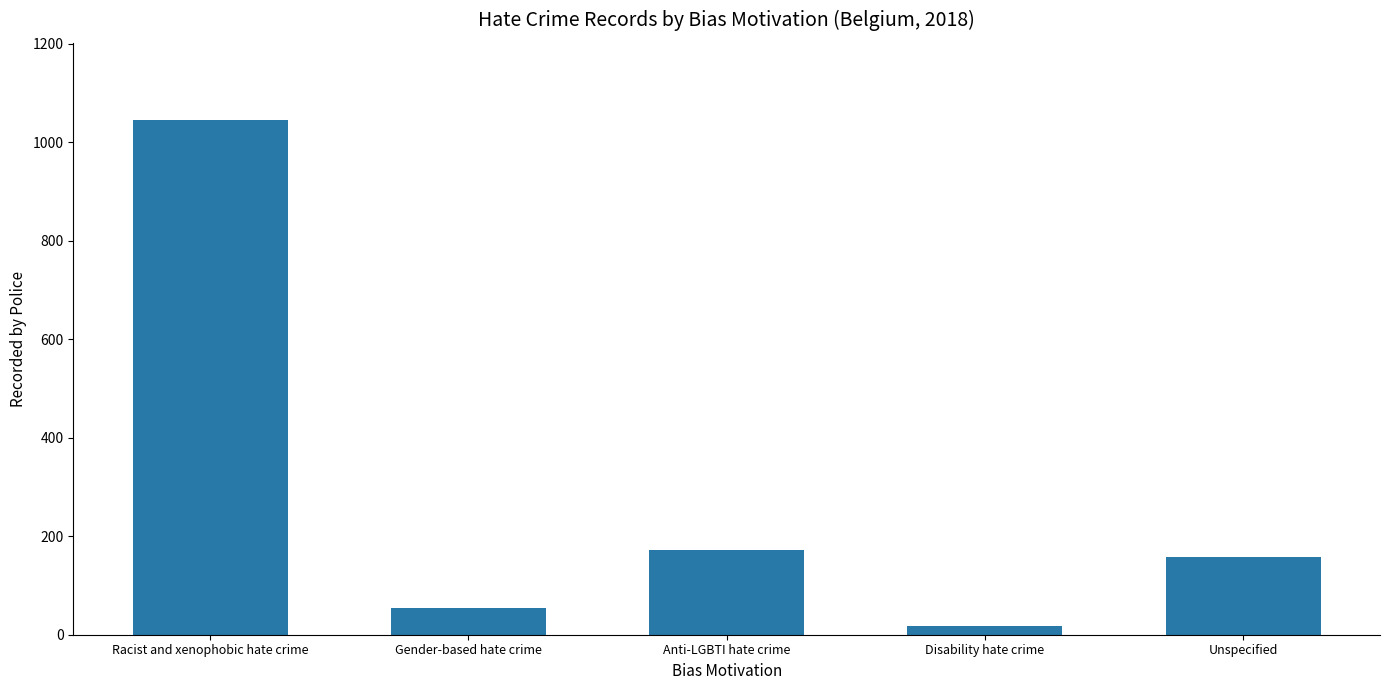

Does the chart contain stacked bars?

No